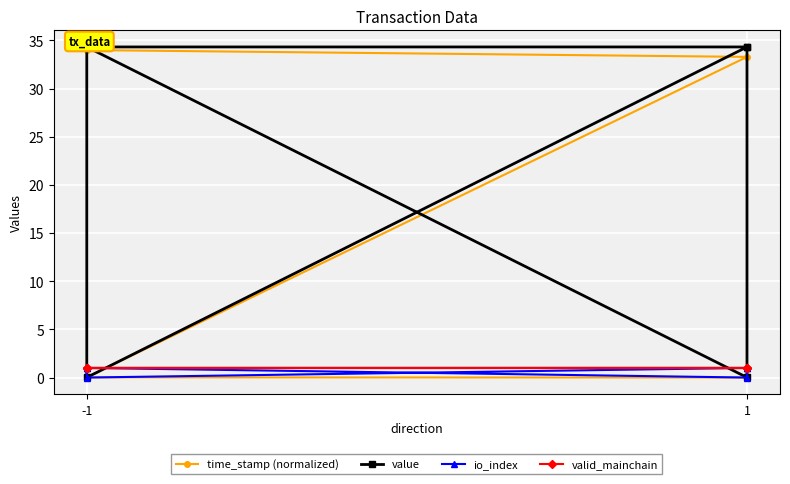

At which category is the sum across all series the highest?

-1